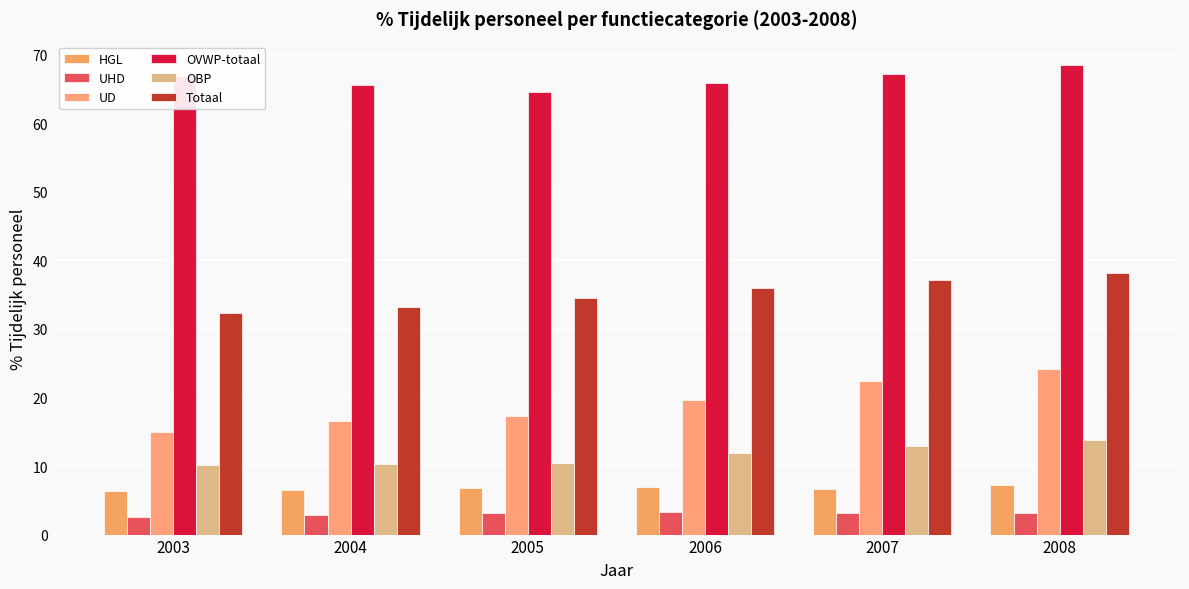

Reading left to right, extract all data points from this chart.

HGL: 6.4	6.6	6.9	6.9	6.6	7.2
UHD: 2.6	2.8	3.2	3.3	3.2	3.1
UD: 15.0	16.6	17.3	19.6	22.4	24.1
OVWP-totaal: 66.9	65.6	64.6	65.9	67.2	68.5
OBP: 10.2	10.3	10.4	11.9	13.0	13.8
Totaal: 32.3	33.2	34.5	36.0	37.1	38.2